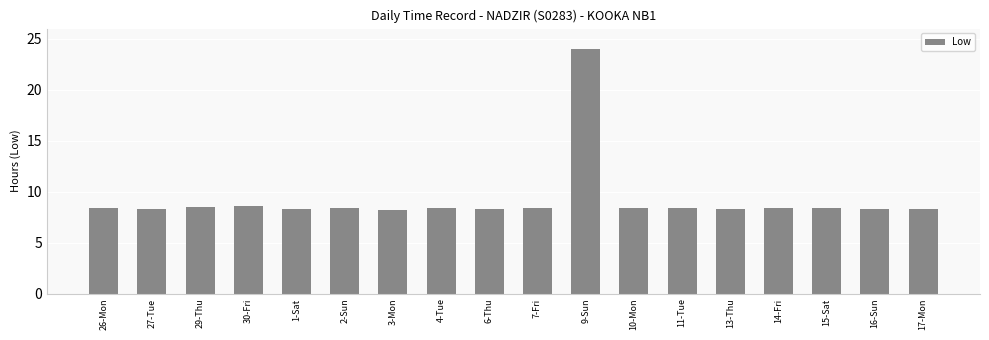

Does the chart contain any negative values?

No